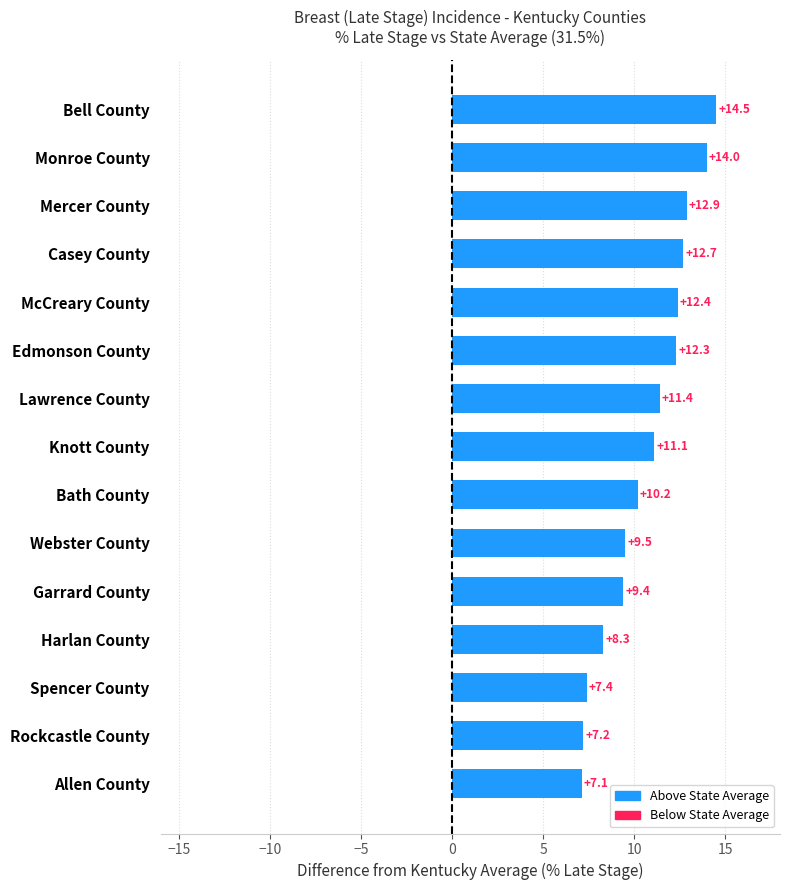

Rank the categories by value from highest to lowest.

Bell County, Monroe County, Mercer County, Casey County, McCreary County, Edmonson County, Lawrence County, Knott County, Bath County, Webster County, Garrard County, Harlan County, Spencer County, Rockcastle County, Allen County